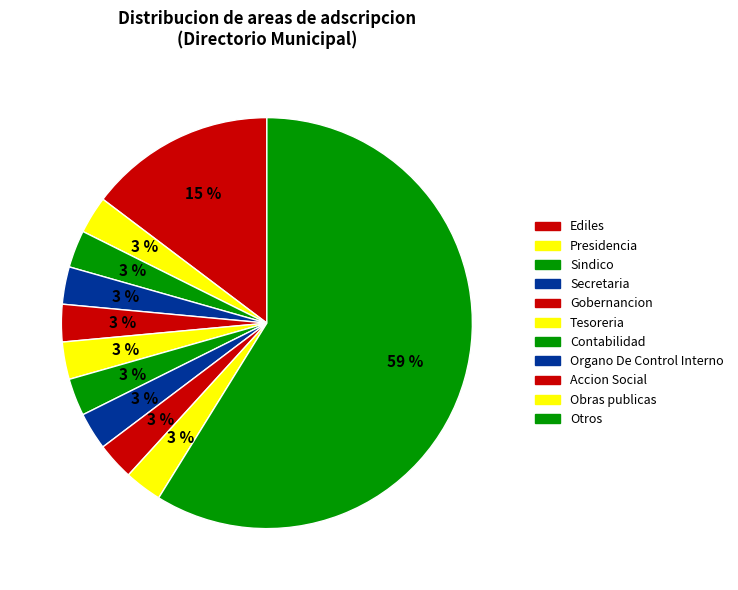

How many slices are in this pie chart?

11